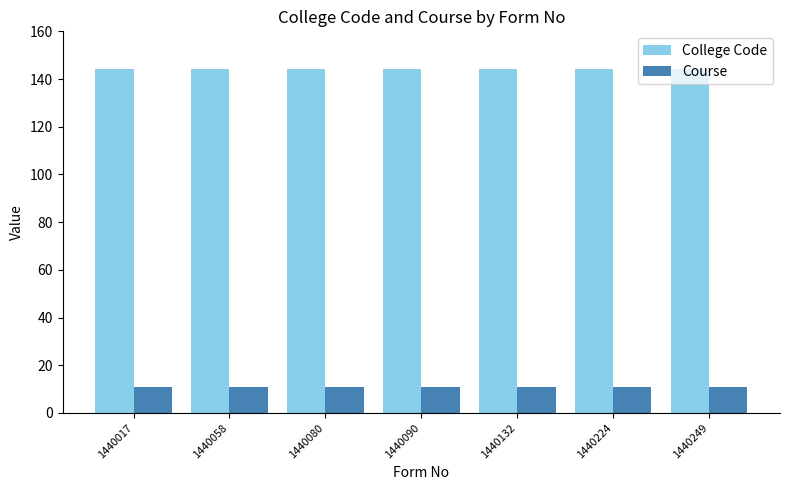

Reading right to left, extract all data points from this chart.

College Code: 144	144	144	144	144	144	144
Course: 11	11	11	11	11	11	11